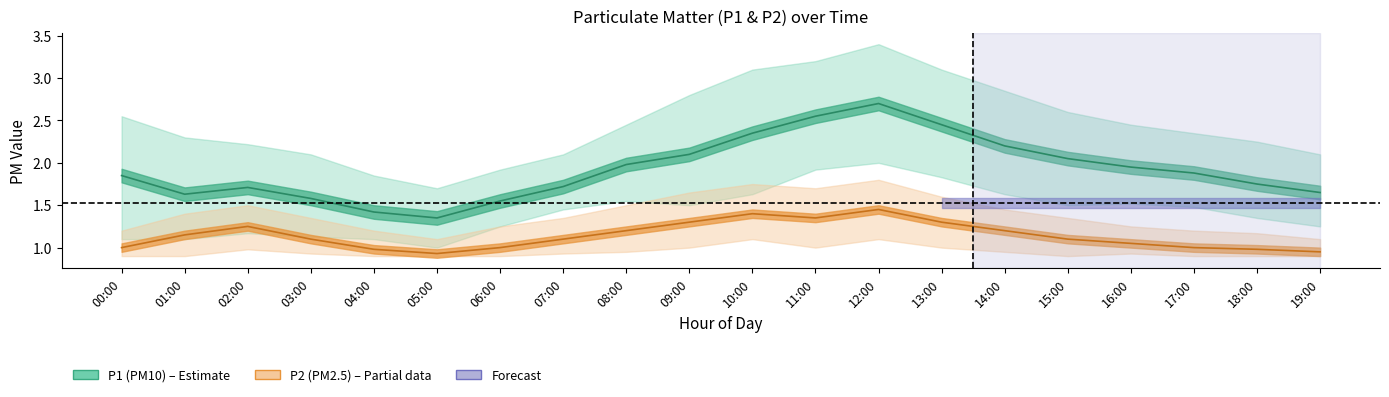

What is the difference between the second highest and minimum values in the P1_upper series?

1.5